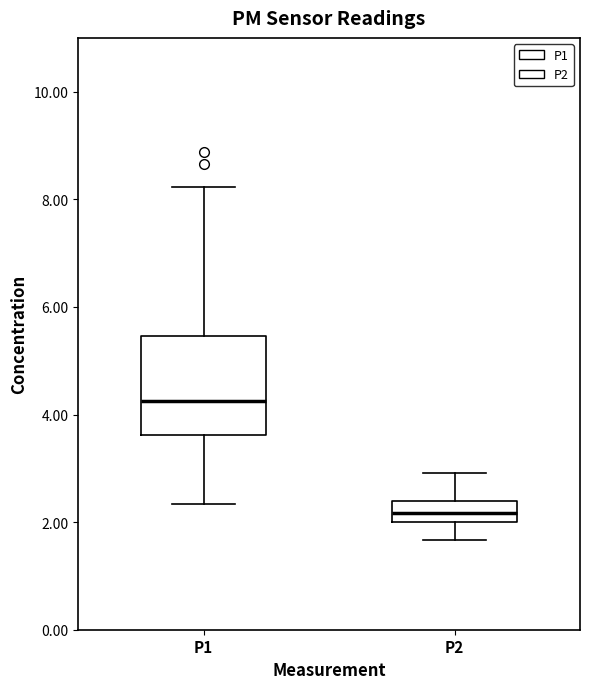

Where does the median line of the box for P2 sit on the y-axis? The values are not printed on the chart, so give them approximately, as read against the axis.

2.2